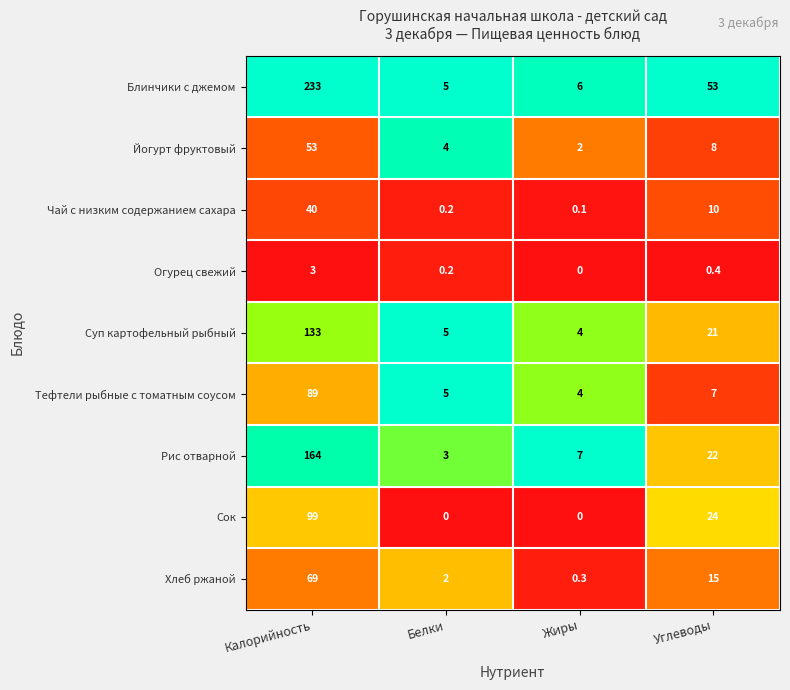

What is the sum of the Хлеб ржаной values at Жиры and Калорийность?

69.3